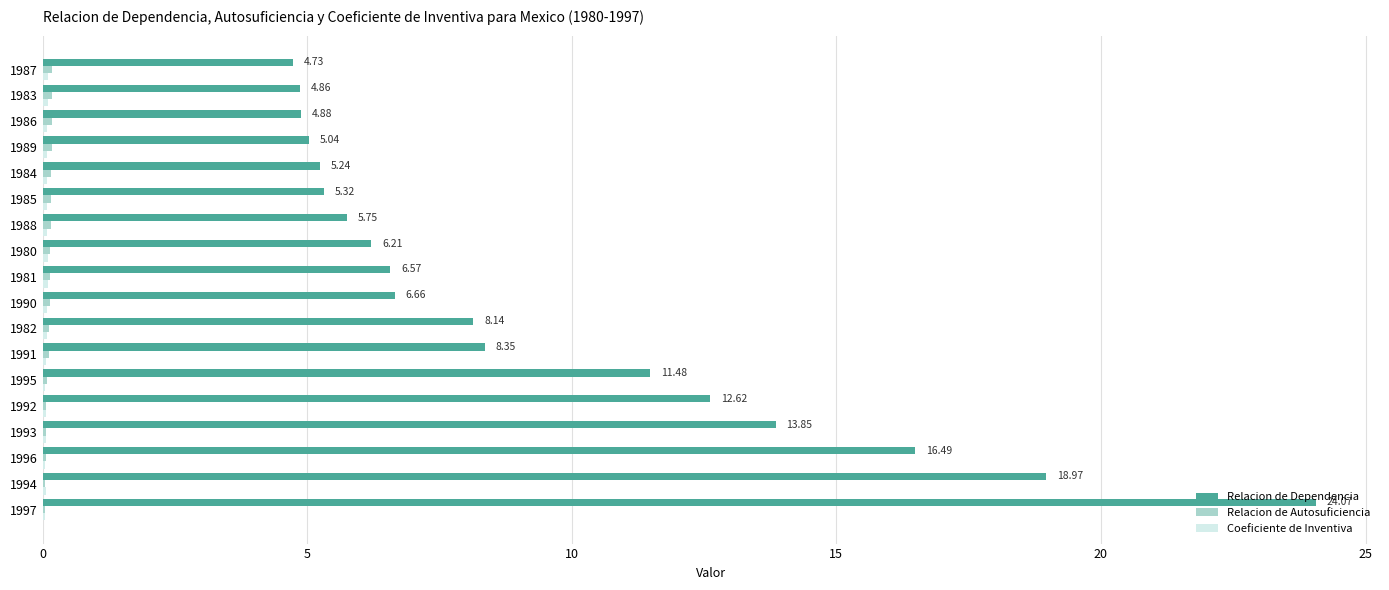

At which category is the sum across all series the highest?

1997